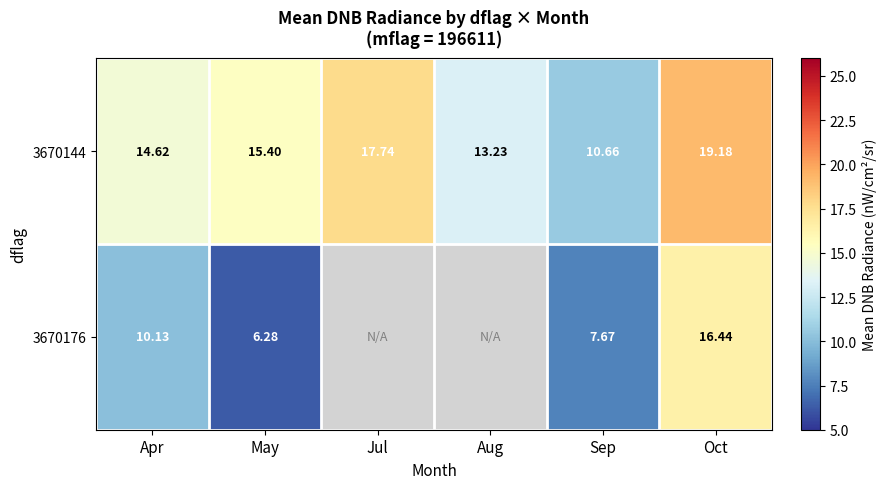

Is the value of 3670144 at May greater than the value of 3670176 at May?

Yes